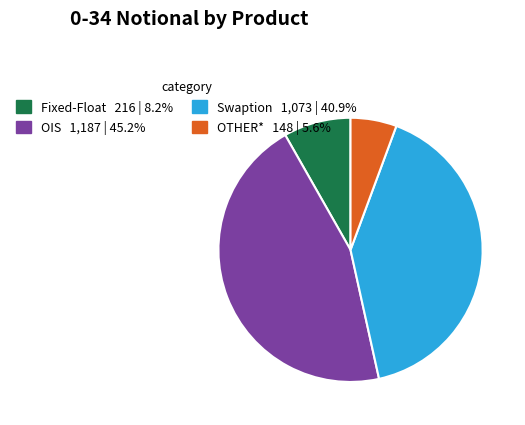

Which slice is the largest?

OIS